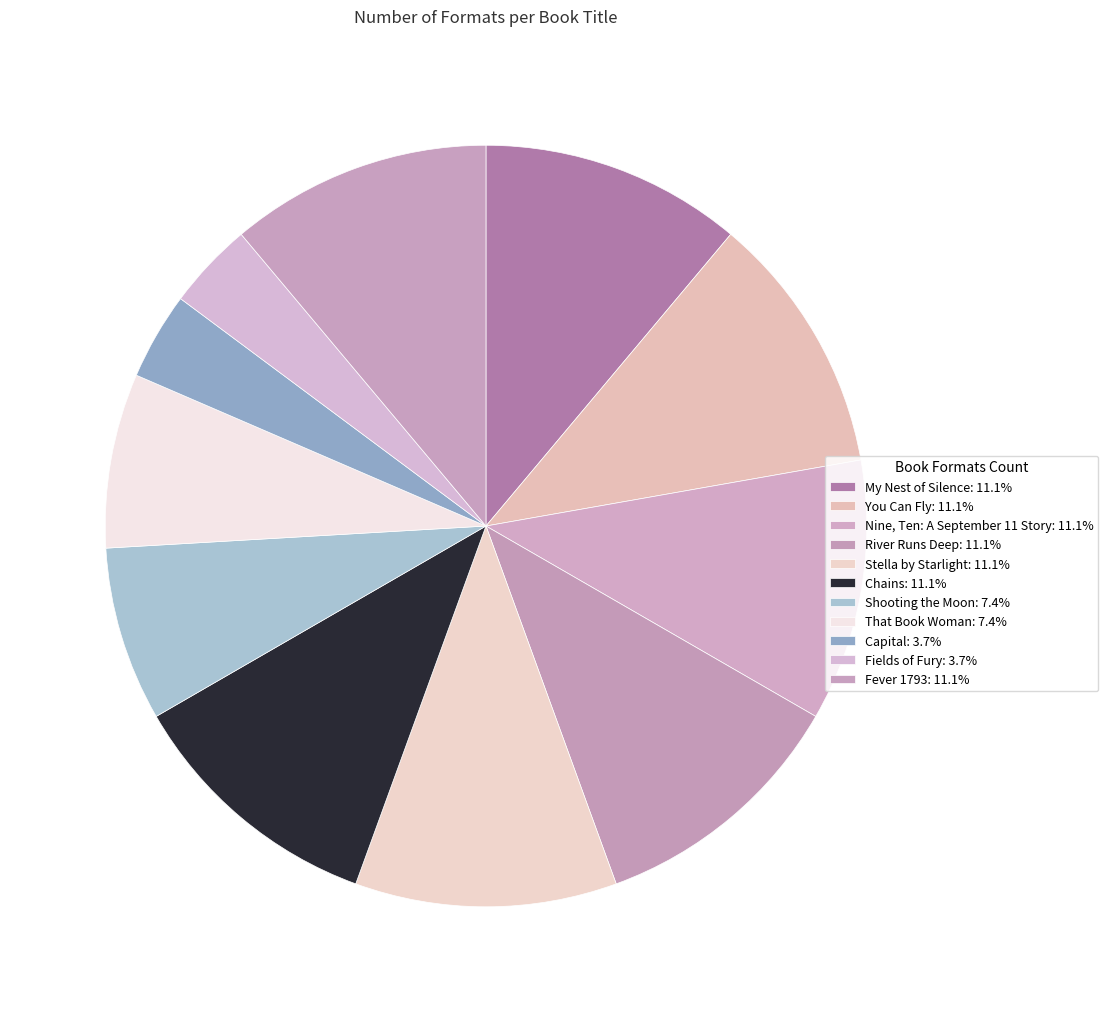

Rank the categories by value from highest to lowest.

My Nest of Silence, You Can Fly, Nine, Ten: A September 11 Story, River Runs Deep, Stella by Starlight, Chains, Fever 1793, Shooting the Moon, That Book Woman, Capital, Fields of Fury